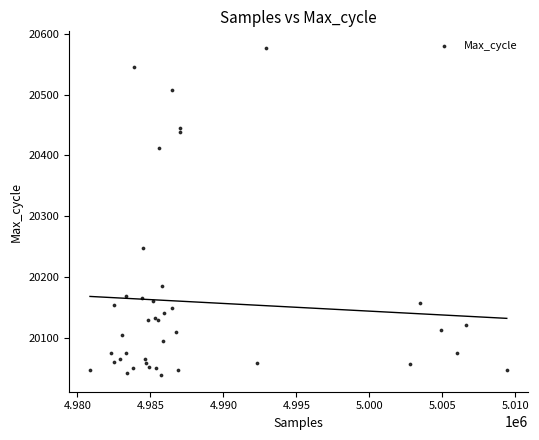

What Y value in the scatter plot is closest to 20307?

20247